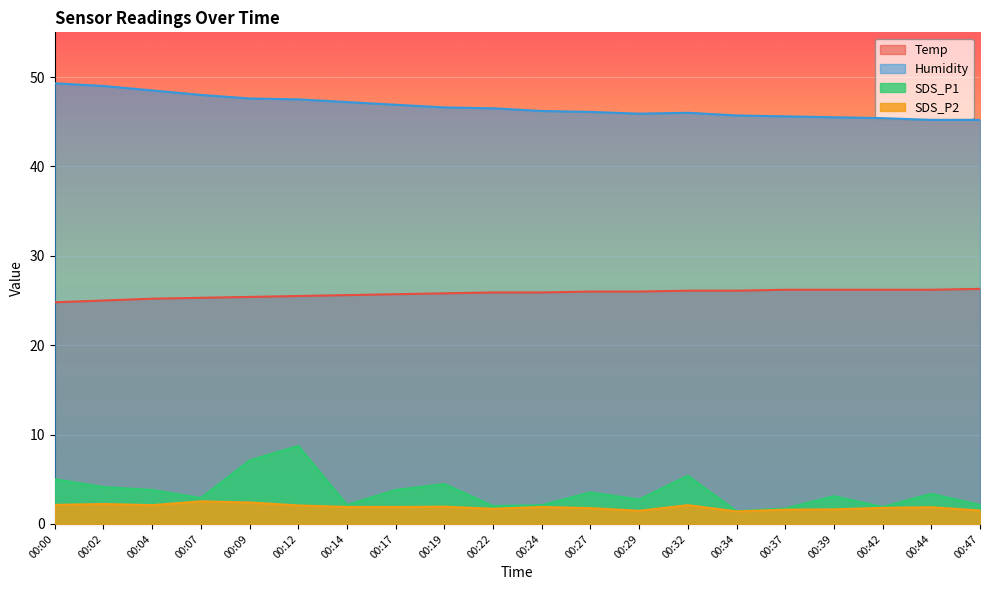

Which series changed the most between 00:04 and 00:42?

Humidity